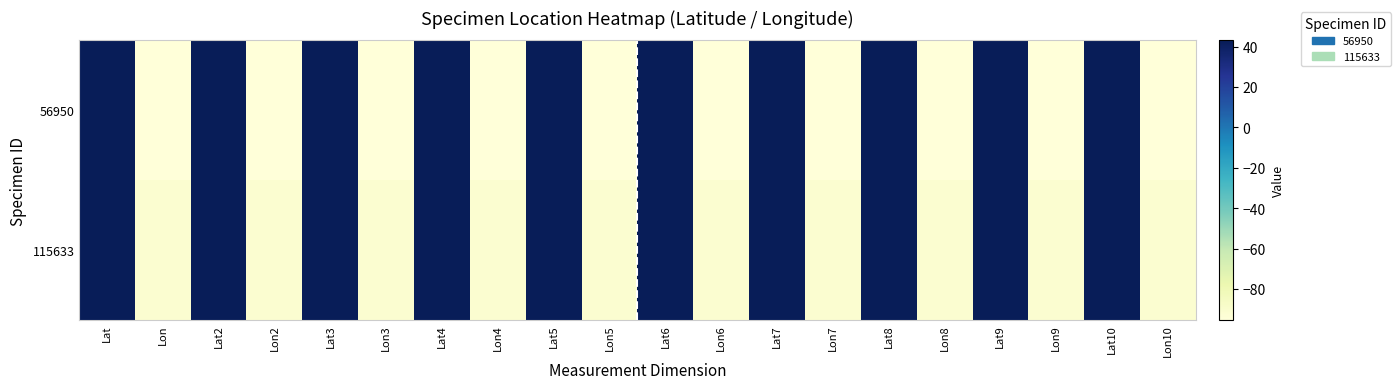

Reading left to right, what are all the values shown in this chart?

56950: Lat=42.9	Lon=-95.3	Lat2=42.9	Lon2=-95.3	Lat3=42.9	Lon3=-95.3	Lat4=42.9	Lon4=-95.3	Lat5=42.9	Lon5=-95.3	Lat6=42.9	Lon6=-95.3	Lat7=42.9	Lon7=-95.3	Lat8=42.9	Lon8=-95.3	Lat9=42.9	Lon9=-95.3	Lat10=42.9	Lon10=-95.3
115633: Lat=43.0	Lon=-91.2	Lat2=43.0	Lon2=-91.2	Lat3=43.0	Lon3=-91.2	Lat4=43.0	Lon4=-91.2	Lat5=43.0	Lon5=-91.2	Lat6=43.0	Lon6=-91.2	Lat7=43.0	Lon7=-91.2	Lat8=43.0	Lon8=-91.2	Lat9=43.0	Lon9=-91.2	Lat10=43.0	Lon10=-91.2